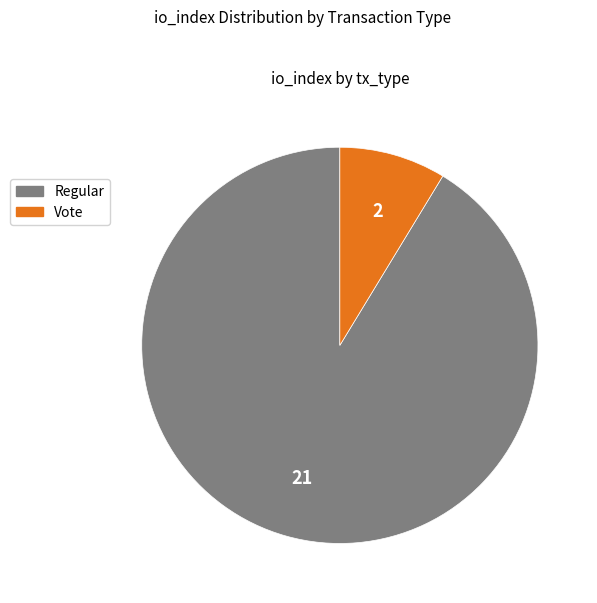

How many slices are in this pie chart?

2